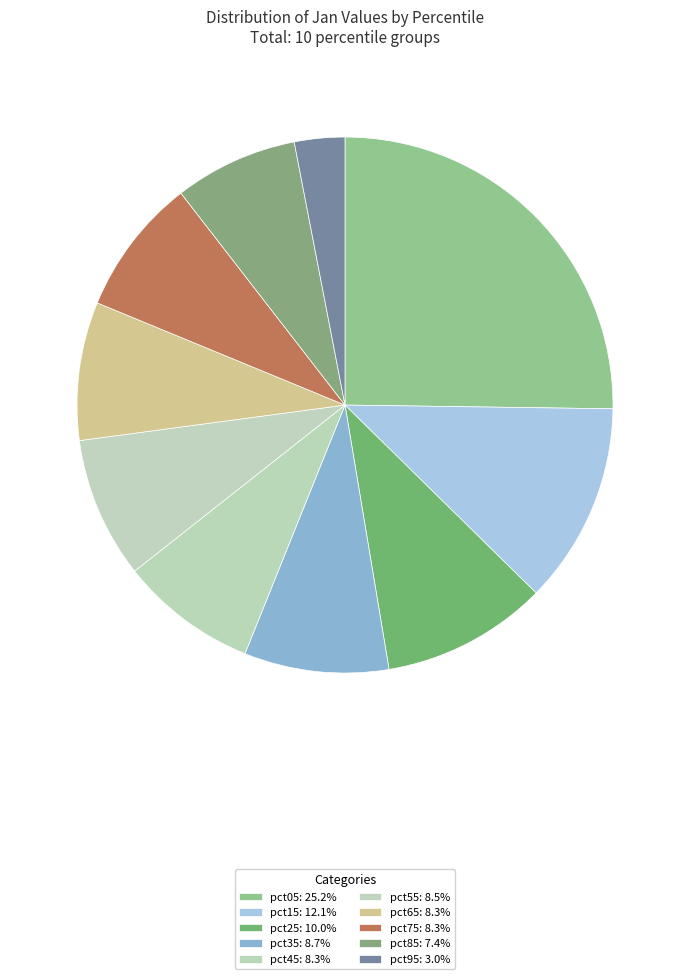

How many segments does this pie chart have?

10